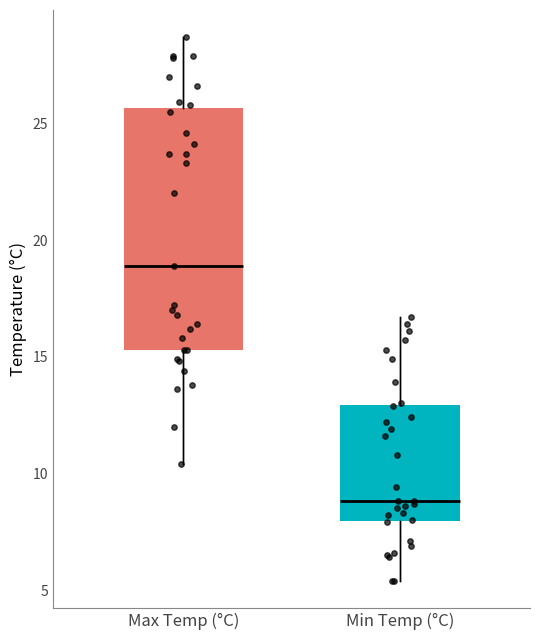

Which box has the highest median line?

Max Temp (°C)